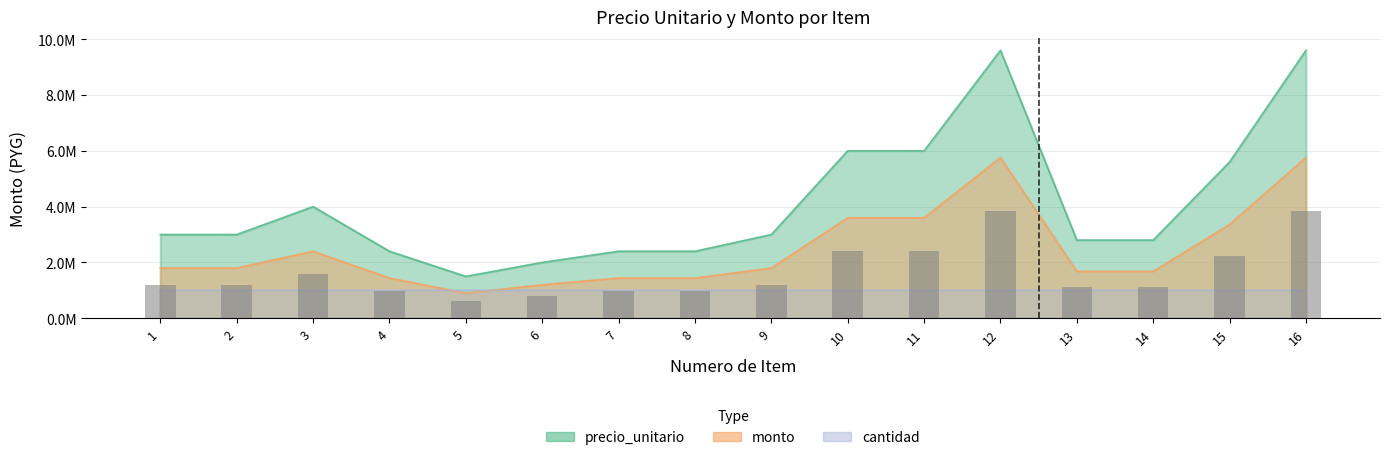

List the labels in order of precio_unitario value, smallest first.

5, 6, 4, 7, 8, 13, 14, 1, 2, 9, 3, 15, 10, 11, 12, 16